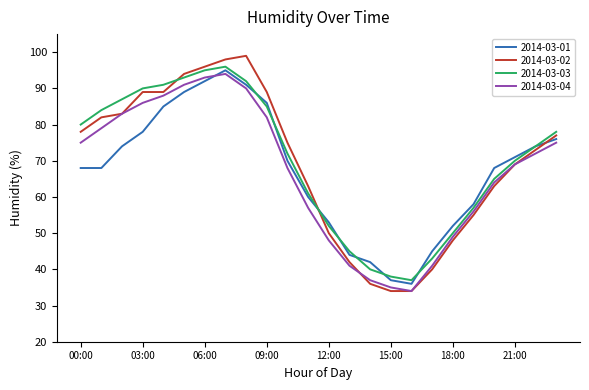

Which series has the widest spread of values?

2014-03-02